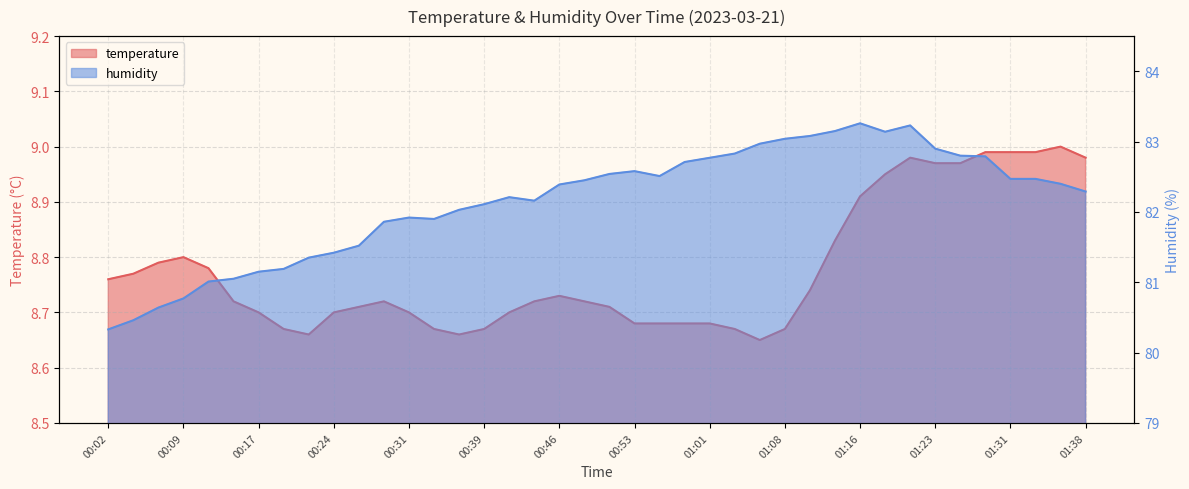

What is the total value across all series at 01:06?

91.6